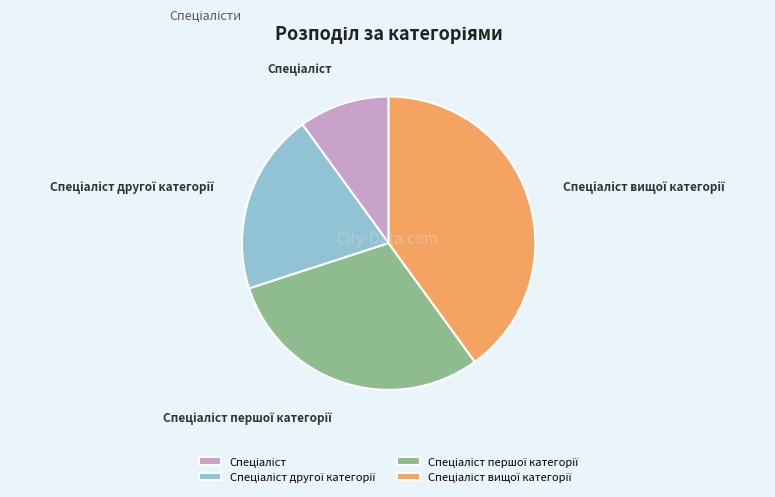

Is there any slice that represents more than half of the pie?

No